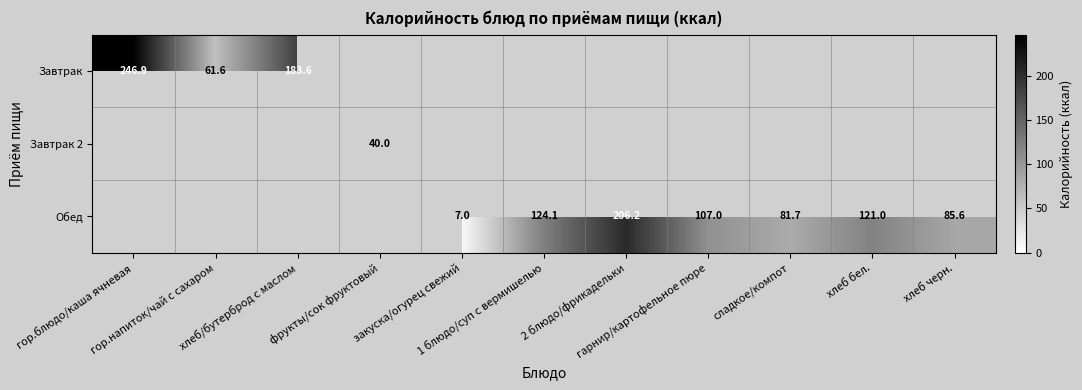

How many series are shown in this chart?

3